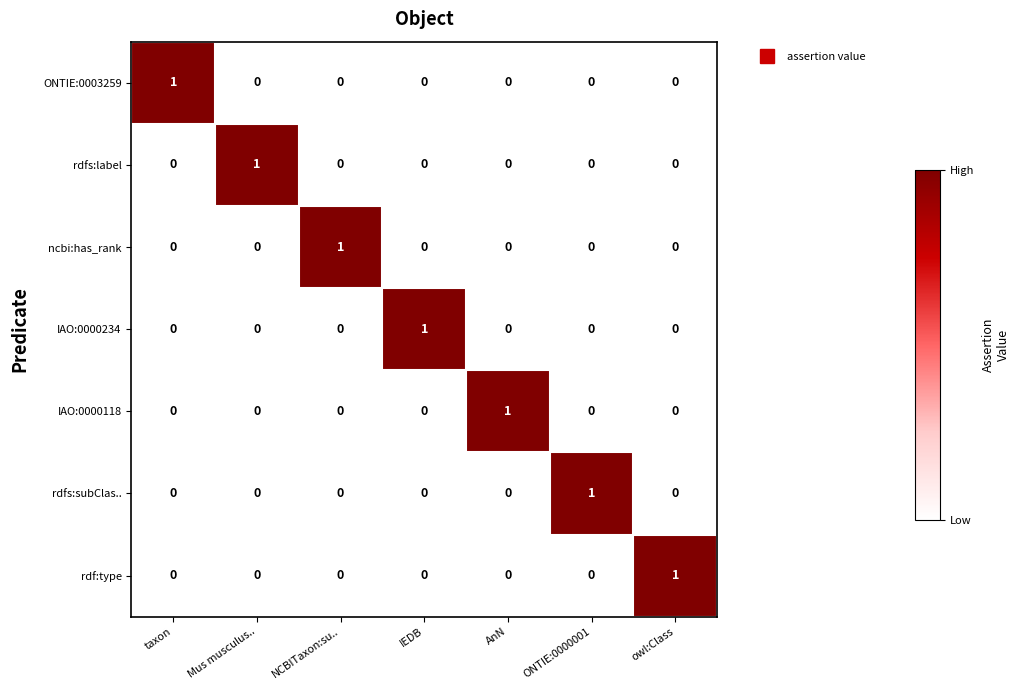

At how many categories does at least one series exceed 0?

7